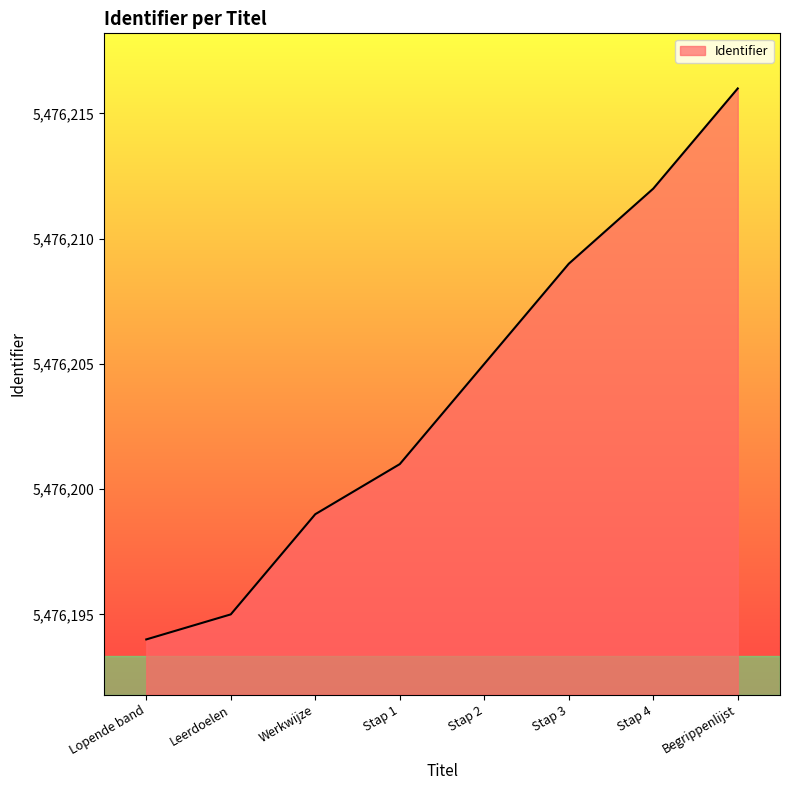

What position from the right is Leerdoelen?

7